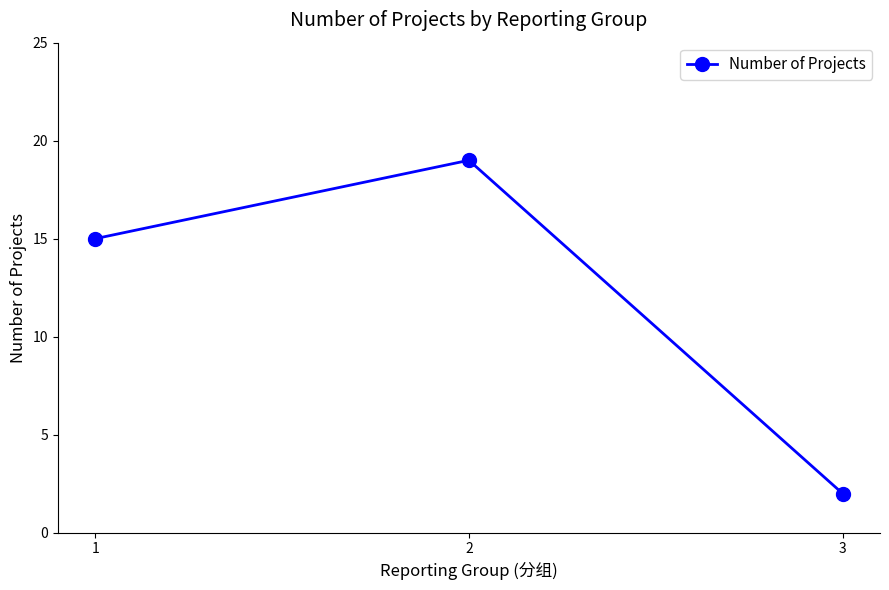

Which category has the lowest value across all series?

3